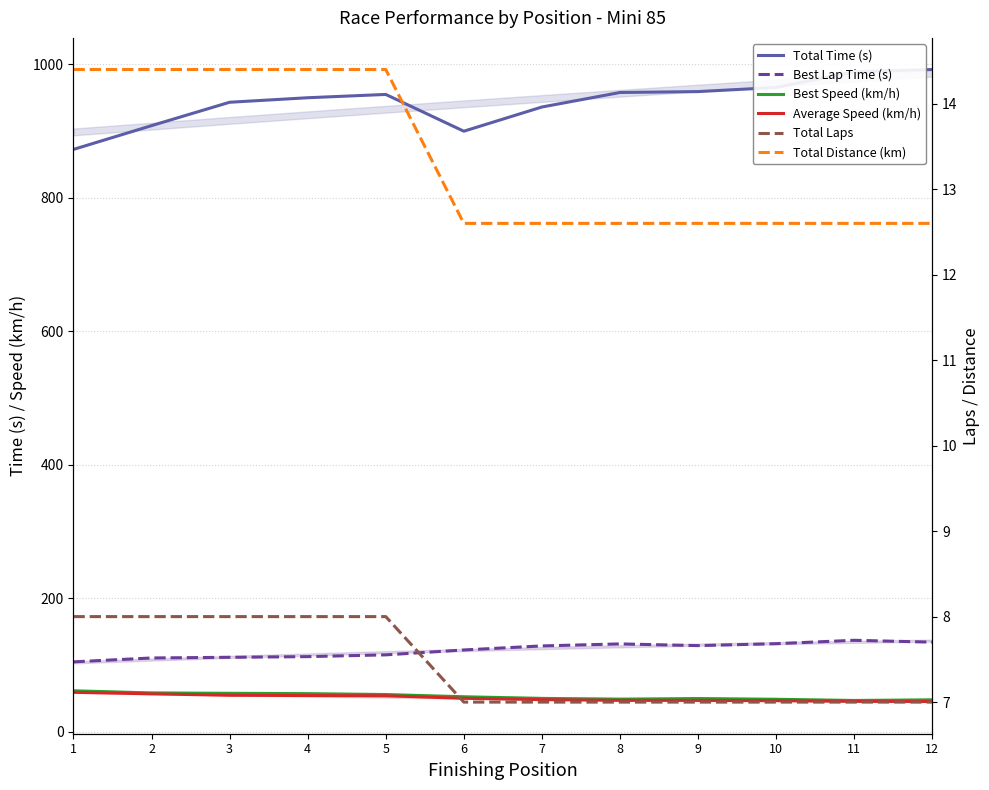

Reading left to right, what are all the values shown in this chart?

Total Time (s): 1=872.4	2=907.9	3=942.9	4=949.7	5=954.6	6=899.6	7=935.8	8=957.6	9=958.9	10=965.1	11=988.6	12=992.0
Best Lap Time (s): 1=105.0	2=110.8	3=111.9	4=112.8	5=115.5	6=122.8	7=128.9	8=131.9	9=129.3	10=132.2	11=137.3	12=134.5
Best Speed (km/h): 1=61.7	2=58.5	3=57.9	4=57.4	5=56.1	6=52.8	7=50.3	8=49.1	9=50.1	10=49.0	11=47.2	12=48.2
Average Speed (km/h): 1=59.4	2=57.1	3=55.0	4=54.6	5=54.3	6=50.4	7=48.5	8=47.4	9=47.3	10=47.0	11=45.9	12=45.7
Total Laps: 1=8.0	2=8.0	3=8.0	4=8.0	5=8.0	6=7.0	7=7.0	8=7.0	9=7.0	10=7.0	11=7.0	12=7.0
Total Distance (km): 1=14.4	2=14.4	3=14.4	4=14.4	5=14.4	6=12.6	7=12.6	8=12.6	9=12.6	10=12.6	11=12.6	12=12.6